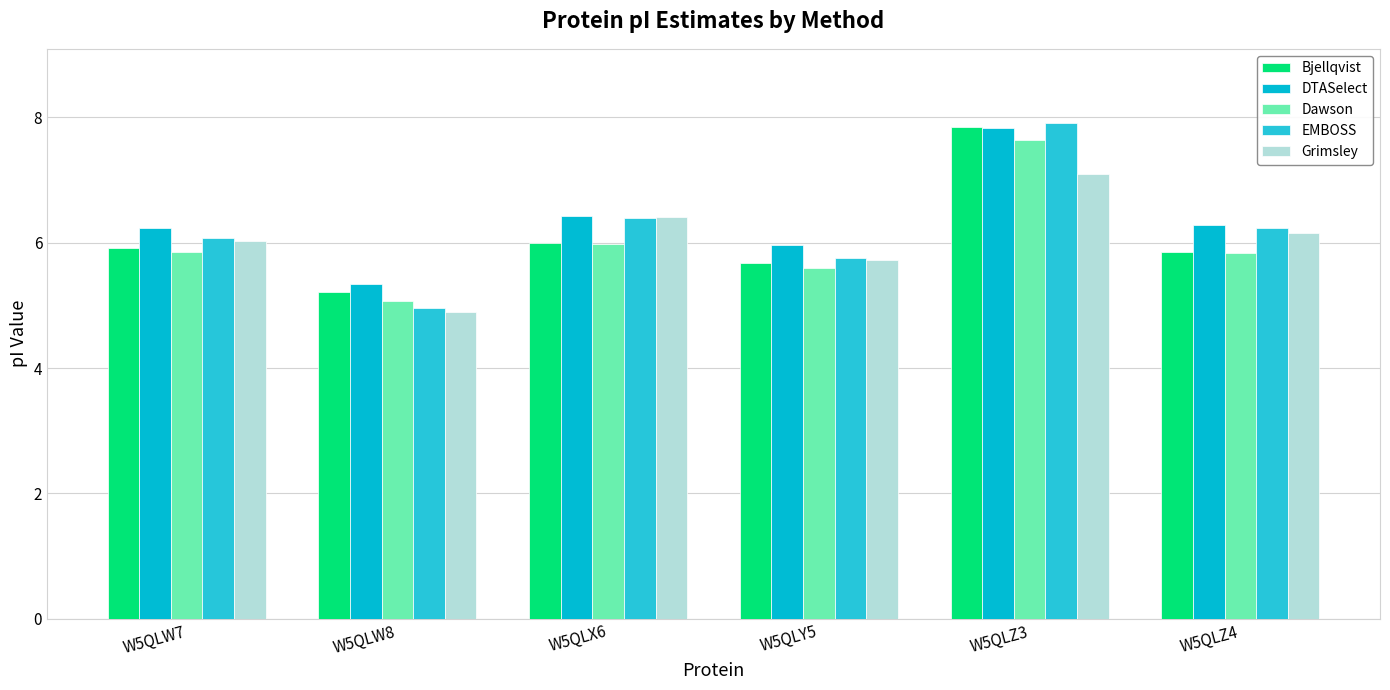

Are the bars grouped side by side (vs. stacked)?

Yes